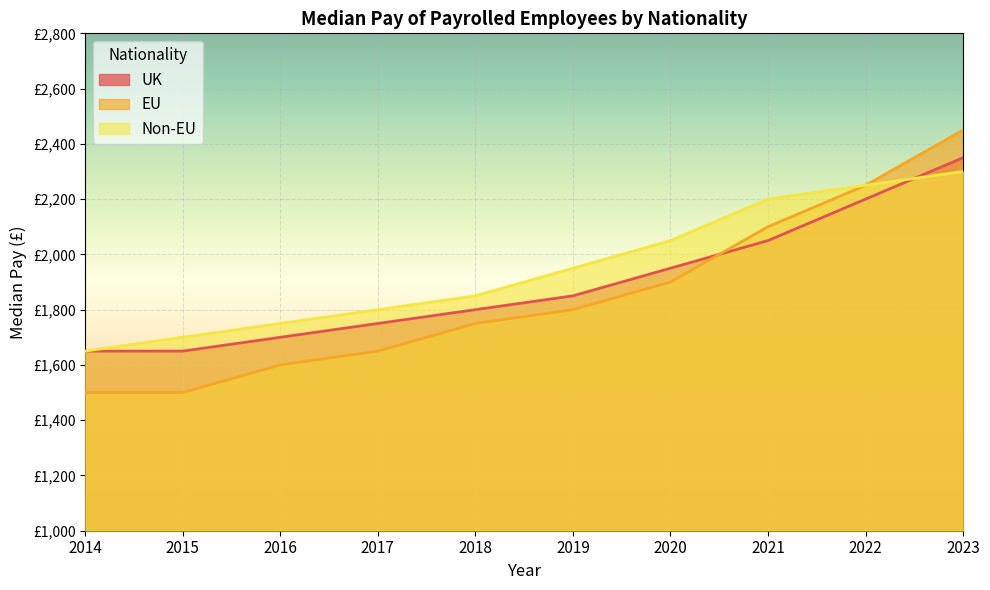

Between 2018 and 2014, which is larger?

2018